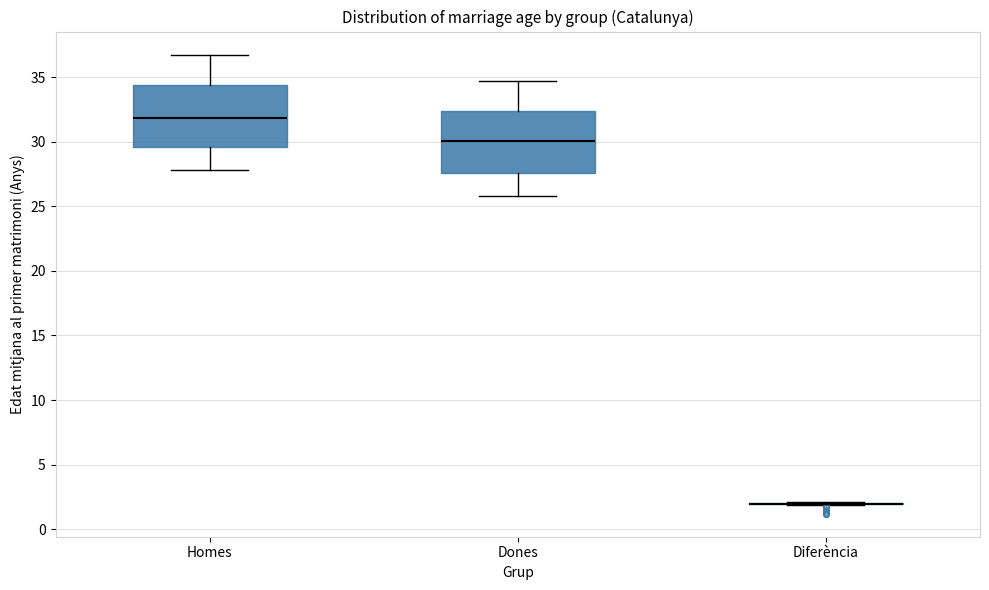

Reading left to right, transcribe this box plot: for each box, give where its median line is, the range the box spans, and where its two whiskers end, as read against the y-axis. The values are not printed on the chart, so give them approximately, as read against the axis.

Homes: median 32.0, box 29.5 to 34.5, whiskers 28.0 to 37.0
Dones: median 30.0, box 27.5 to 32.5, whiskers 26.0 to 34.5
Diferència: box collapsed to a line at 2.0, whiskers 2.0 to 2.0